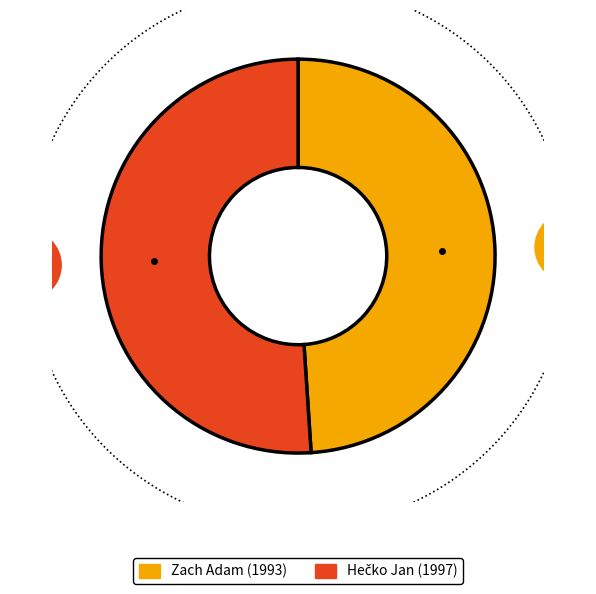

What is the change in value from Zach Adam to Hečko Jan?

+4